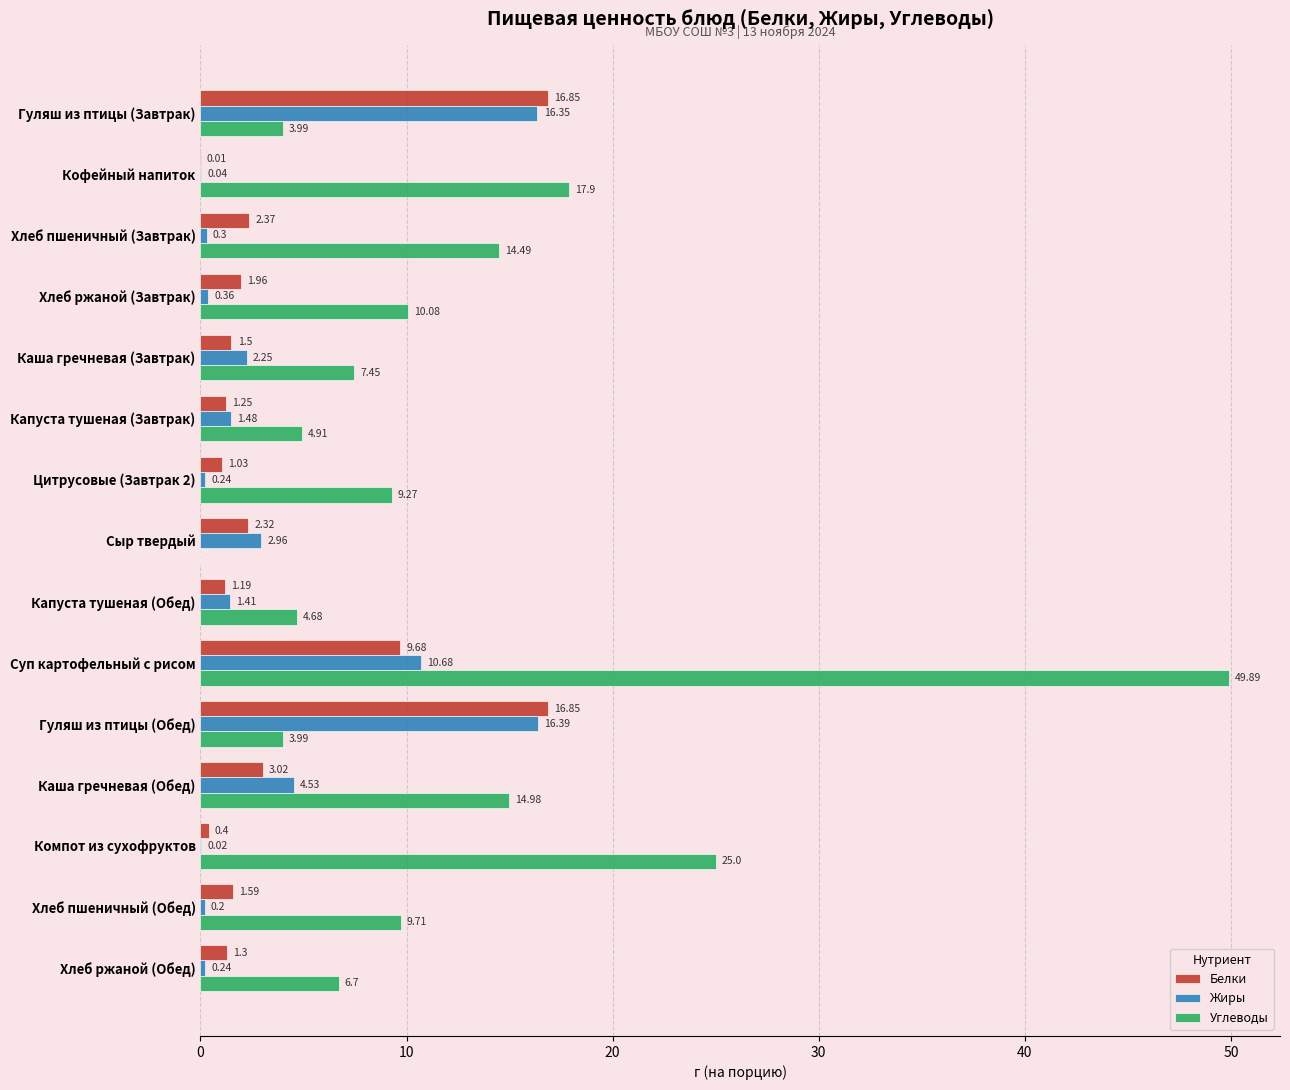

Which series has the largest total across all categories?

Углеводы